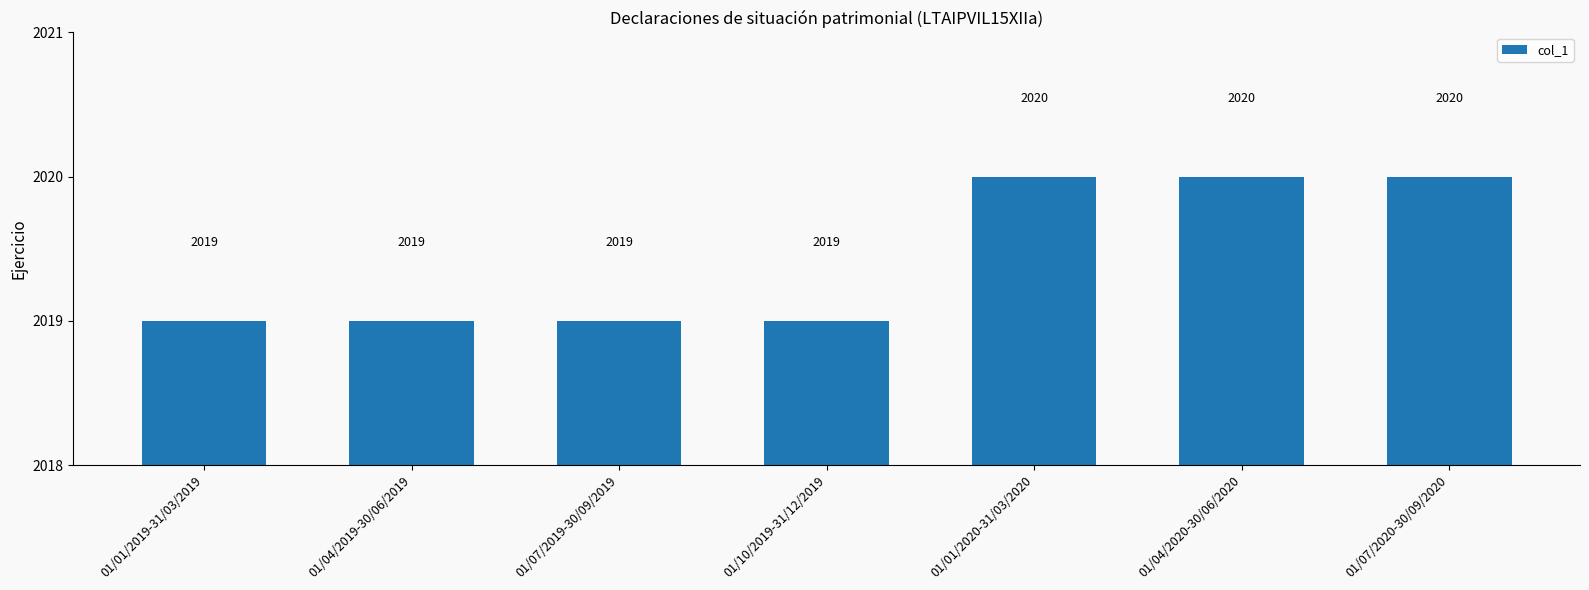

What position from the left is 01/04/2020-30/06/2020?

6